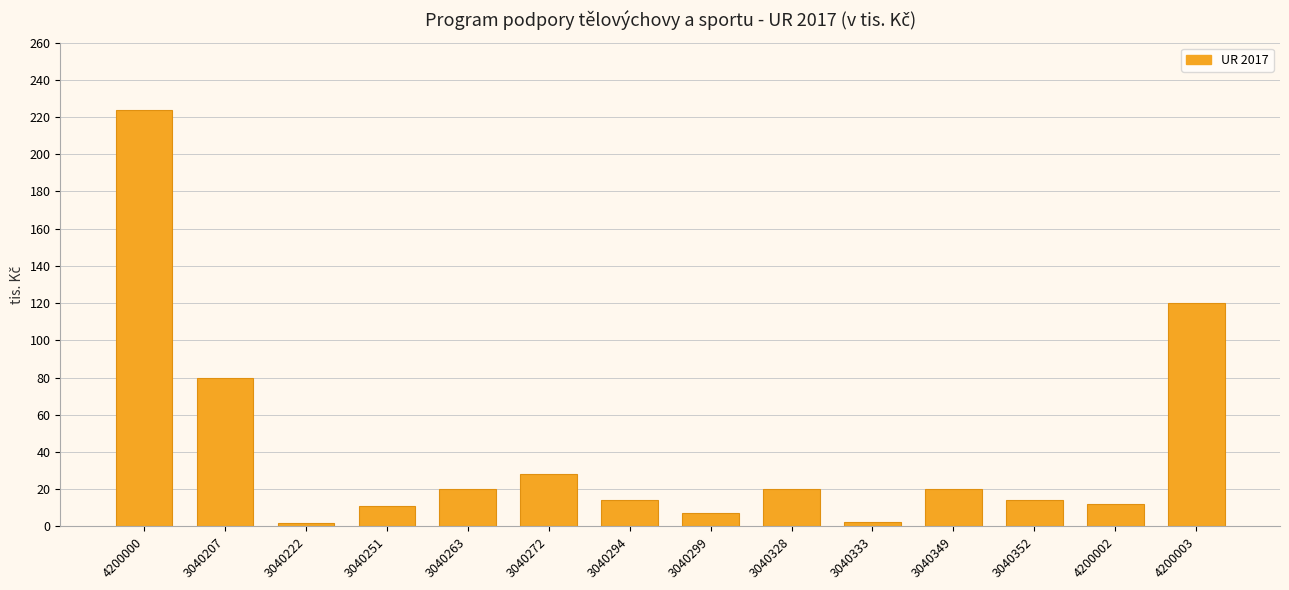

Are the bars grouped side by side (vs. stacked)?

No